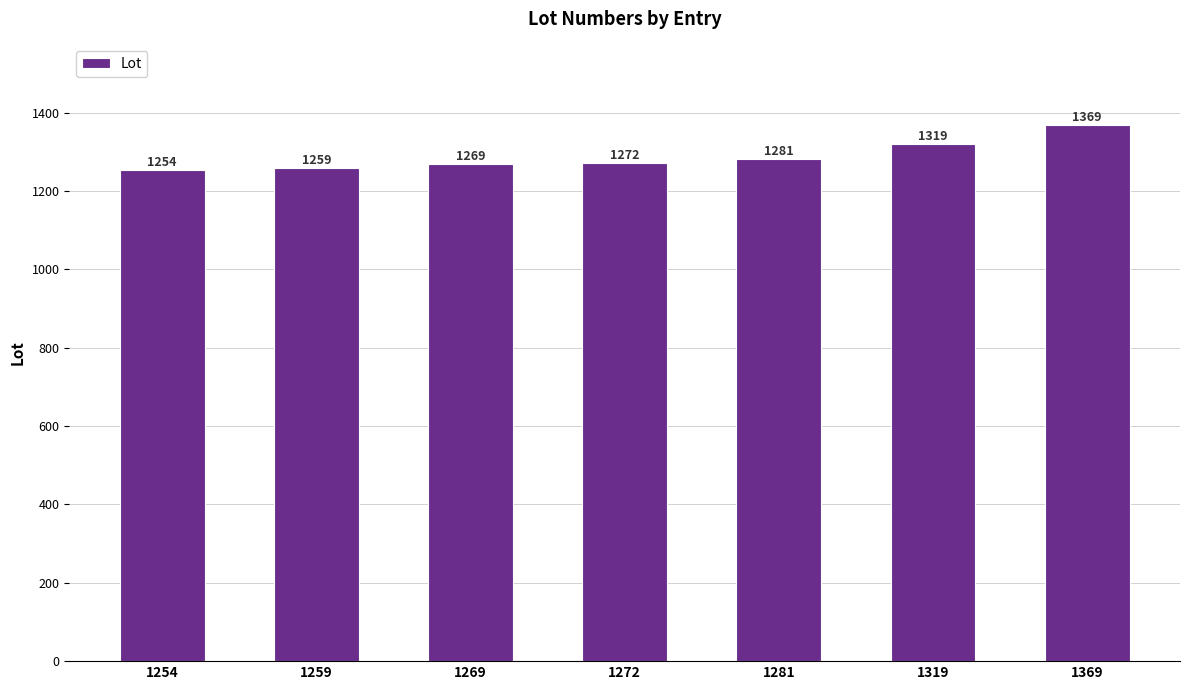

What is the change in value from 1254 to 1319?

+65